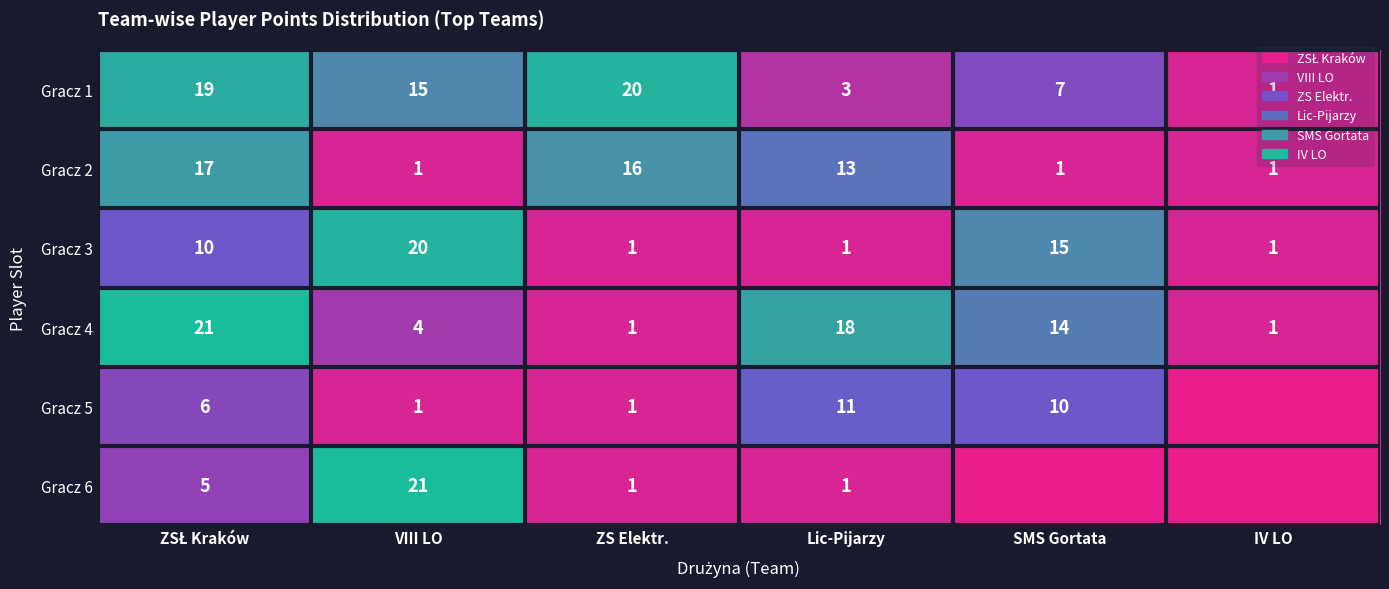

At which label is Gracz 4 closest to 11?

SMS Gortata